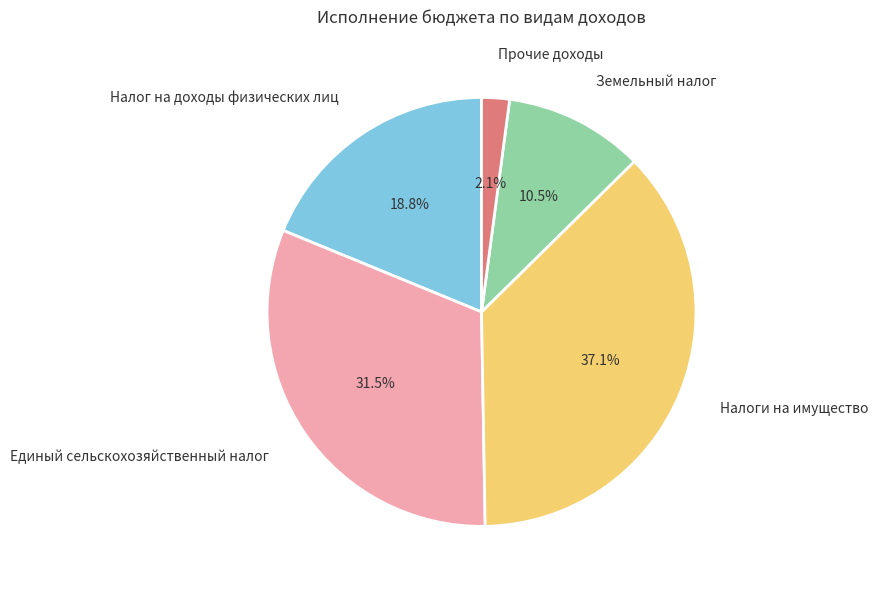

Count the number of slices in the pie.

5